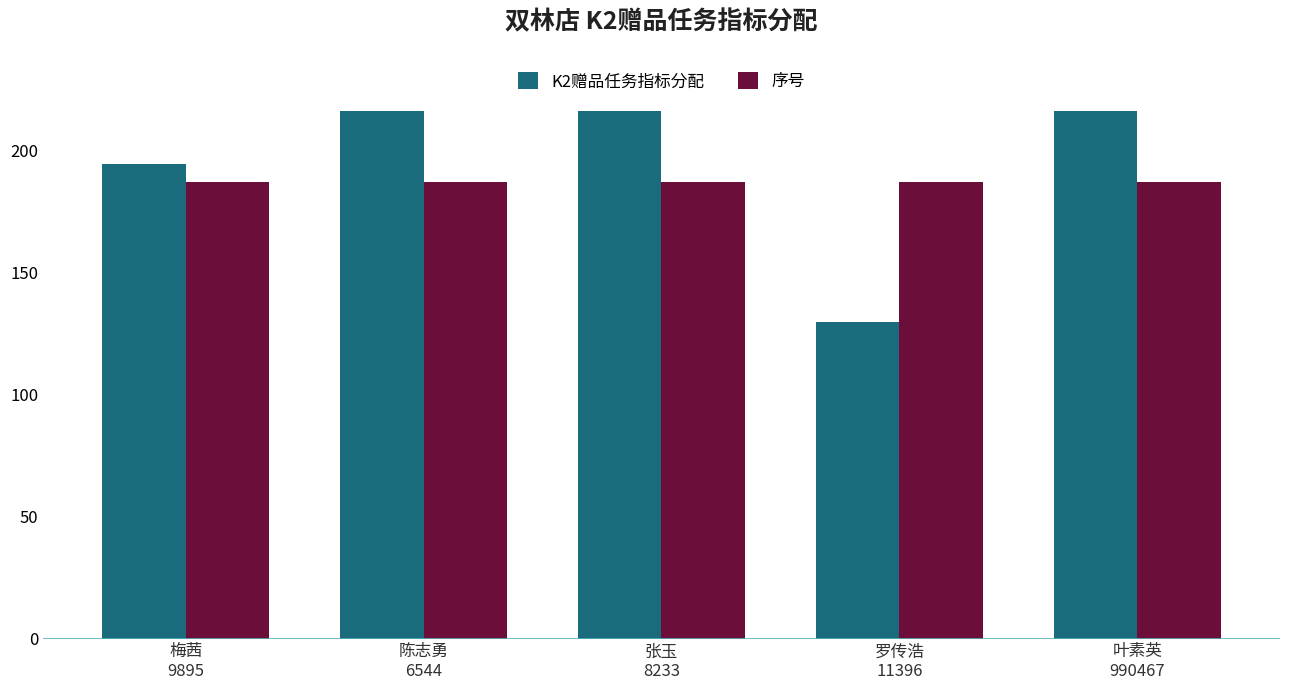

Which series has the largest range (max minus min)?

K2赠品任务指标分配